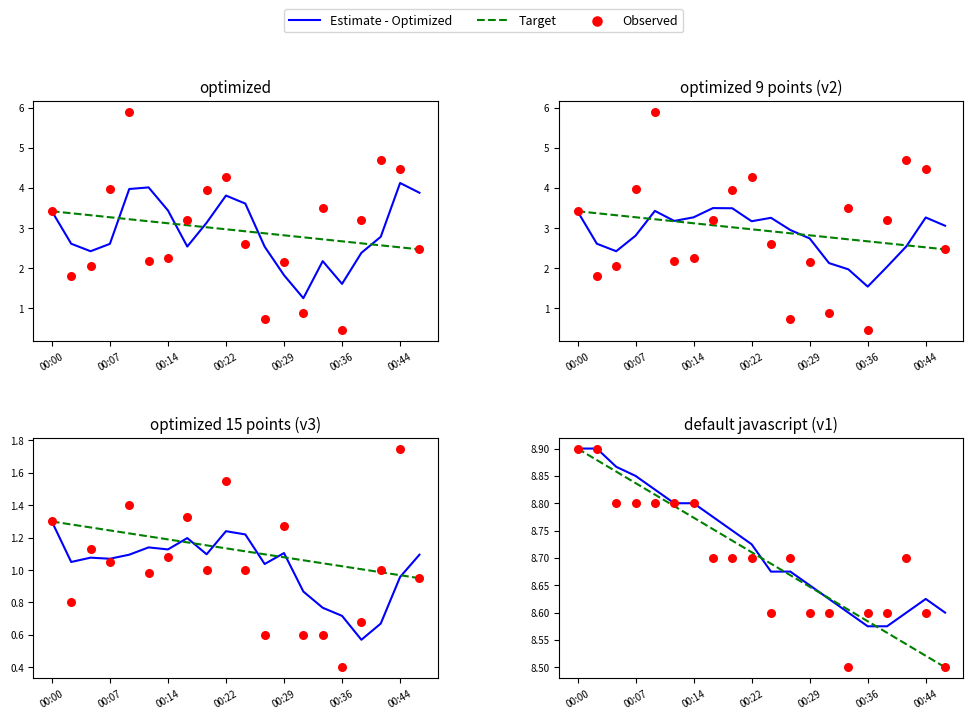

What is the total value across all series at 00:14?

26.4